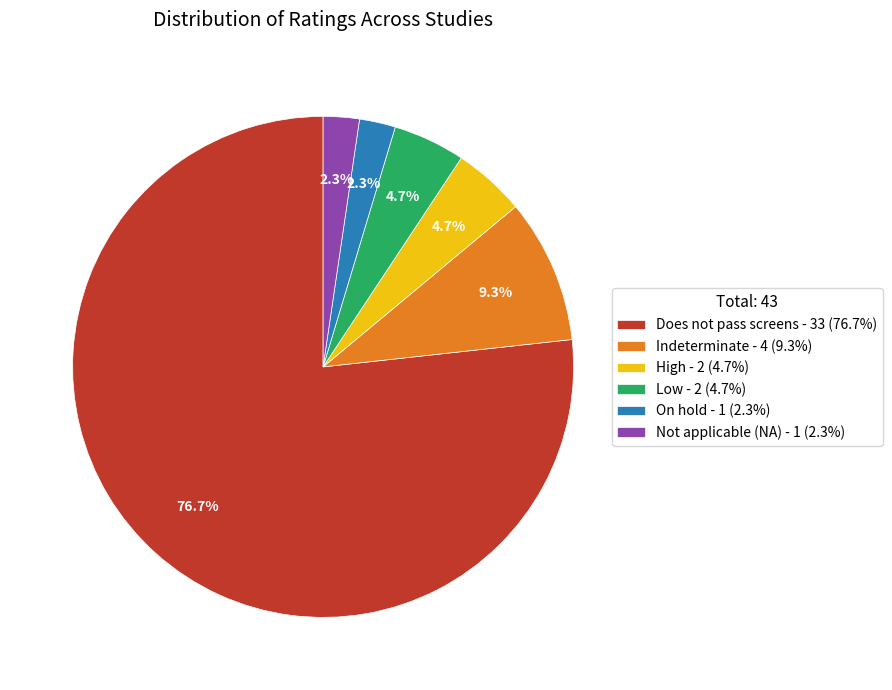

How many slices are in this pie chart?

6